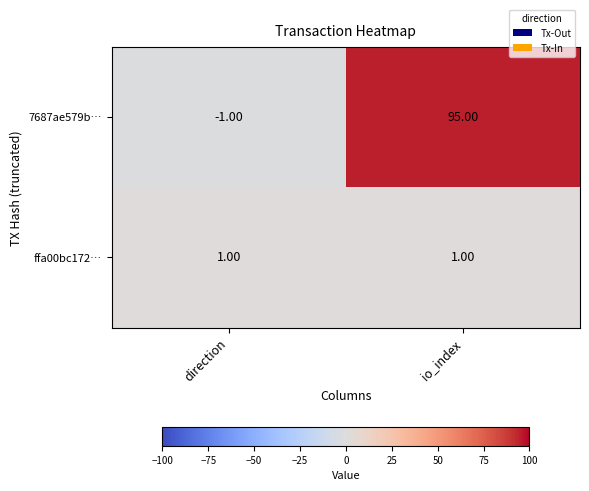

At which category does the chart reach its peak across all series?

io_index